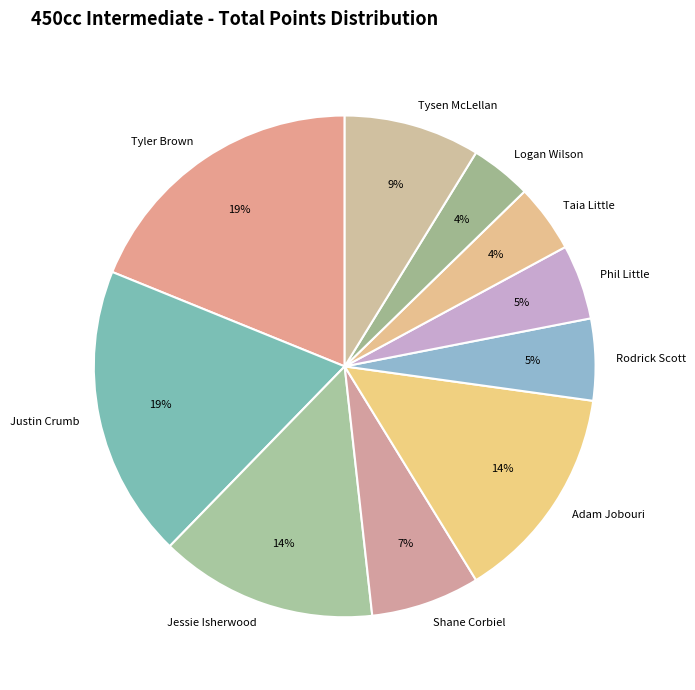

To the nearest percent, what is the average slice percentage?

10%